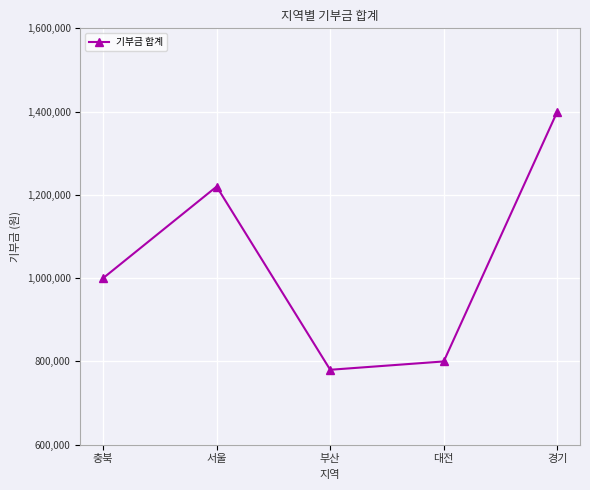

Reading left to right, what are all the values shown in this chart?

1000000	1220000	780000	800000	1400000